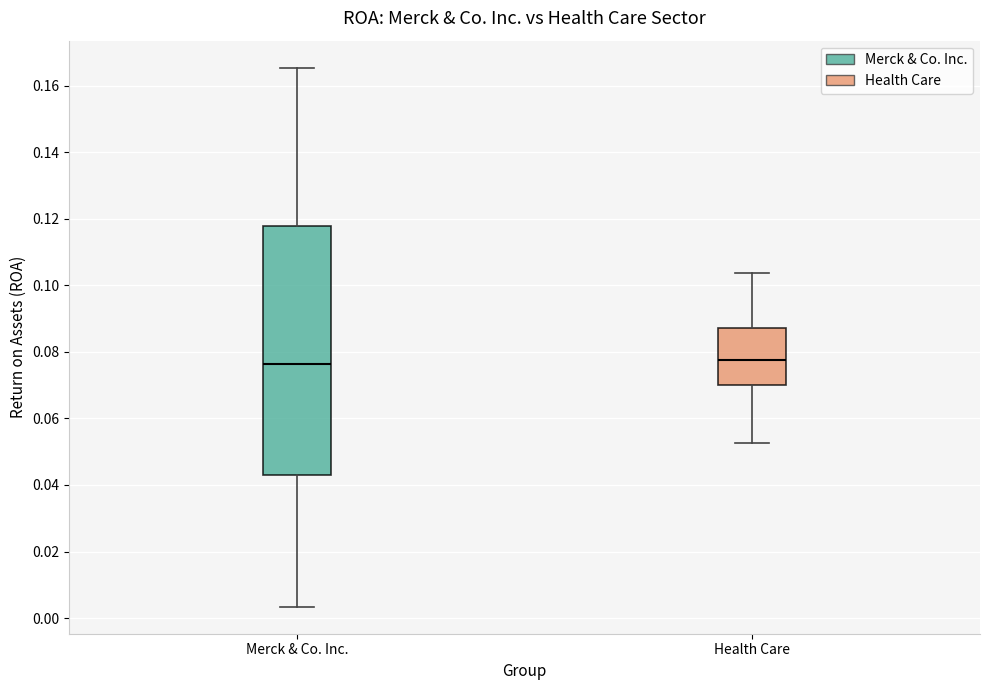

Where is the lower edge of the box for Merck & Co. Inc. on the y-axis? The values are not printed on the chart, so give them approximately, as read against the axis.

0.044